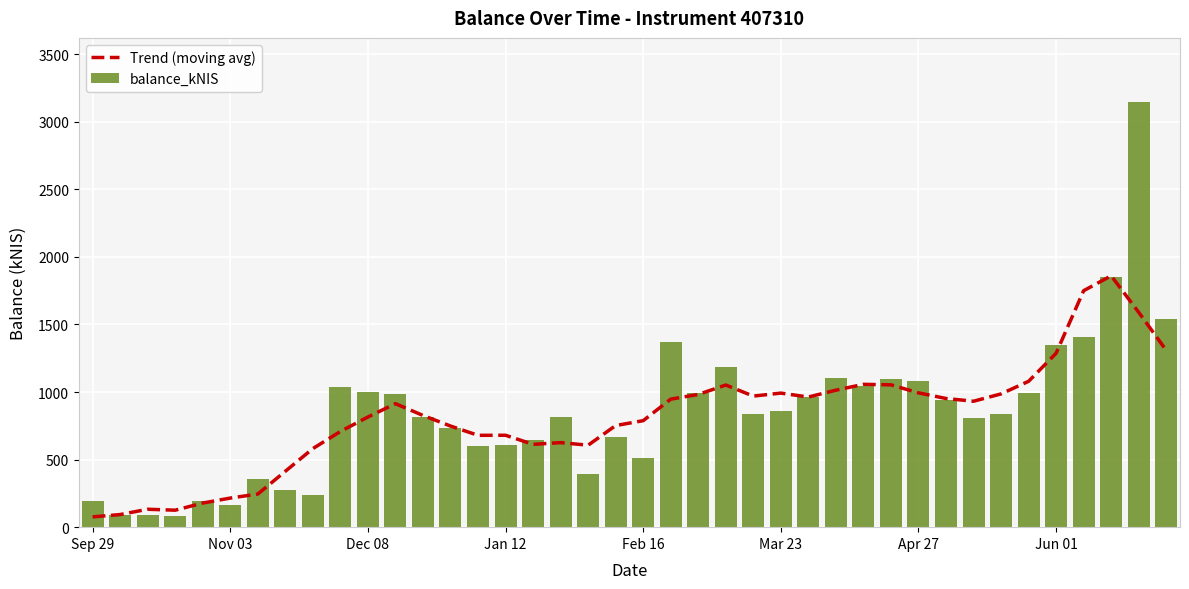

List the series in order of their overall mean, lowest first.

Trend (moving avg), balance_kNIS